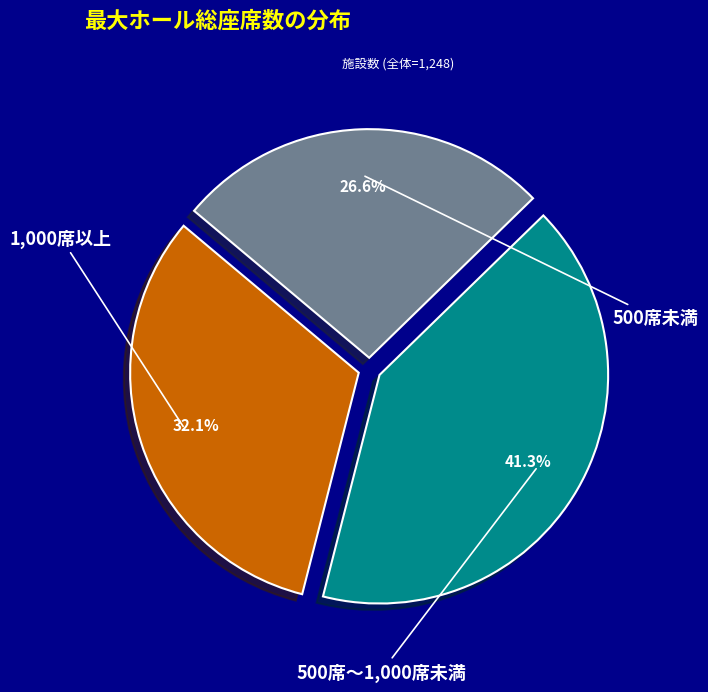

To the nearest percent, what is the average slice percentage?

33%